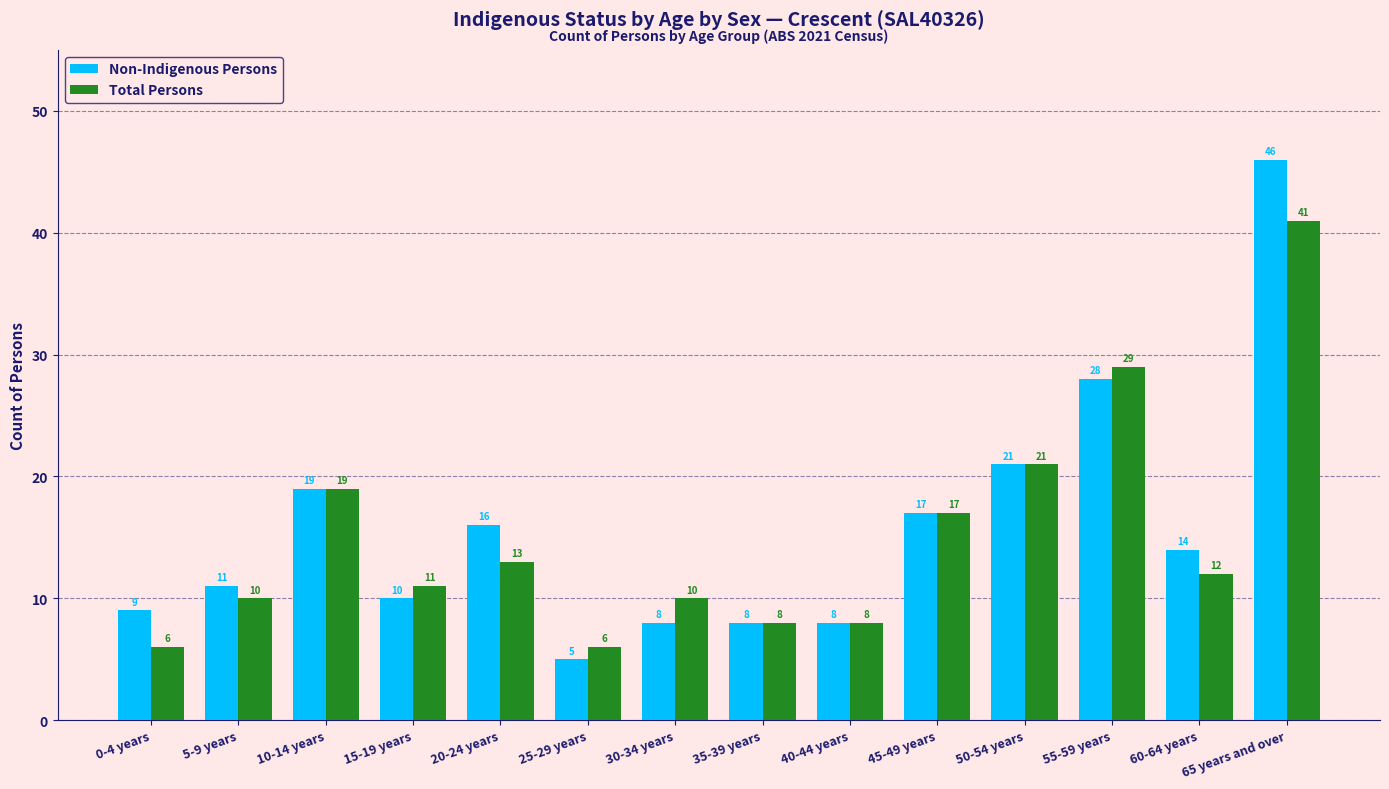

What is the sum of all Non-Indigenous Persons values?

220